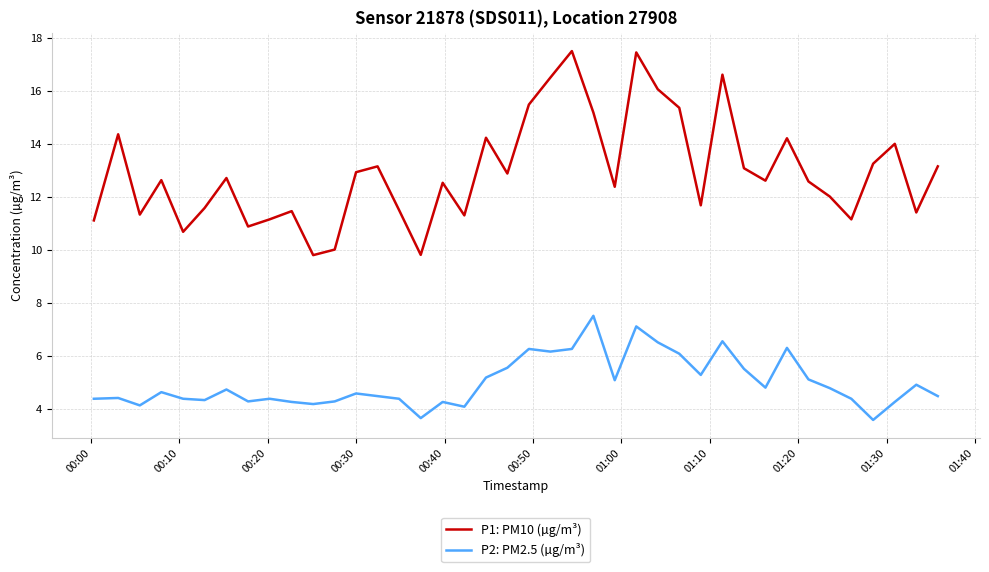

True or false: P1: PM10 (µg/m³) has more than 1 points higher than both neighbors.

True